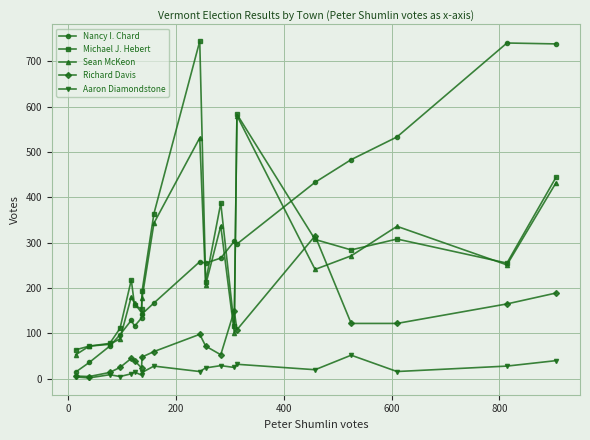

True or false: Aaron Diamondstone has more than 2 interior local peaks.

True